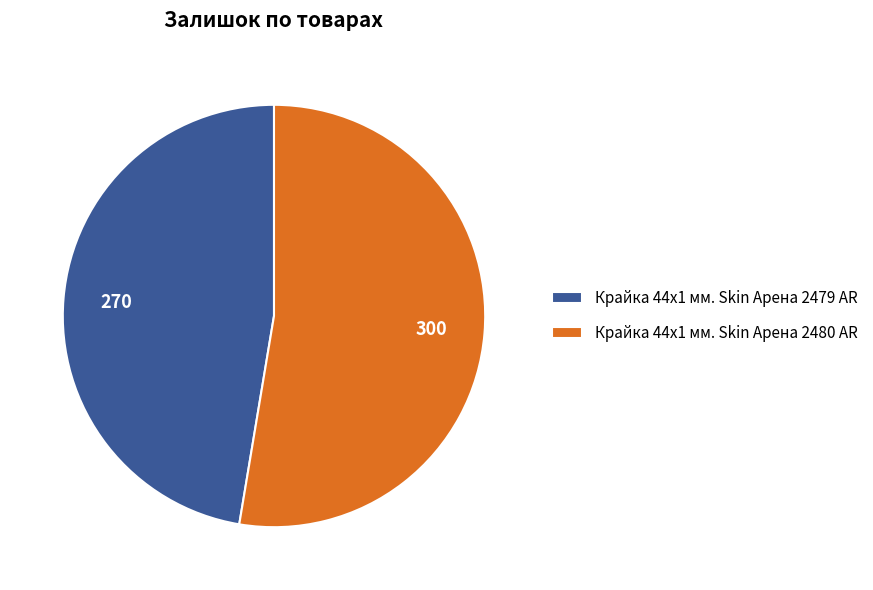

Rank the categories by value from lowest to highest.

Крайка 44x1 мм. Skin Арена 2479 AR, Крайка 44x1 мм. Skin Арена 2480 AR